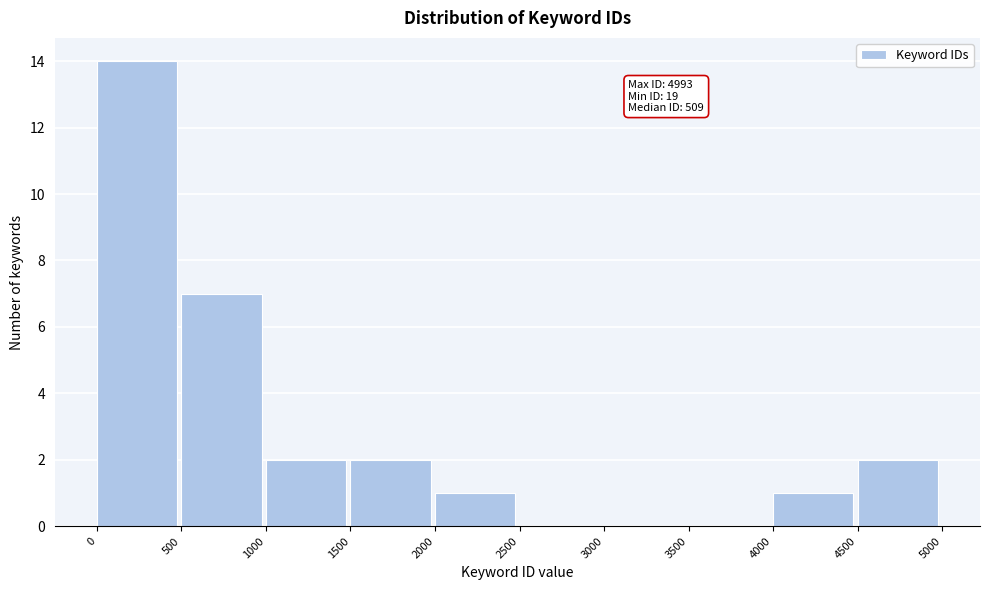

Over which range of the x-axis is the bar tallest?

0 to 500